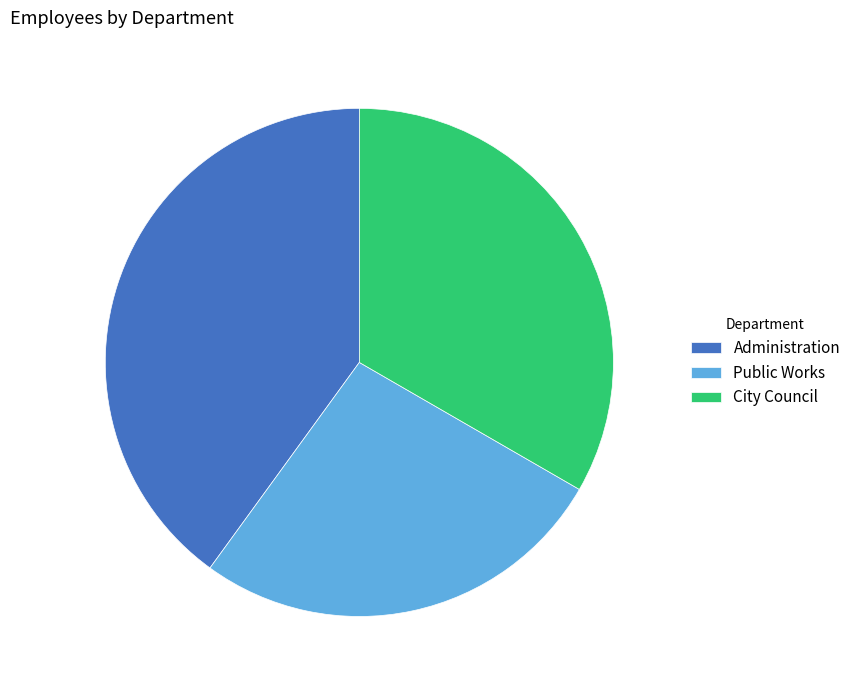

Approximately how many times larger is the value at Public Works compared to City Council?

0.8